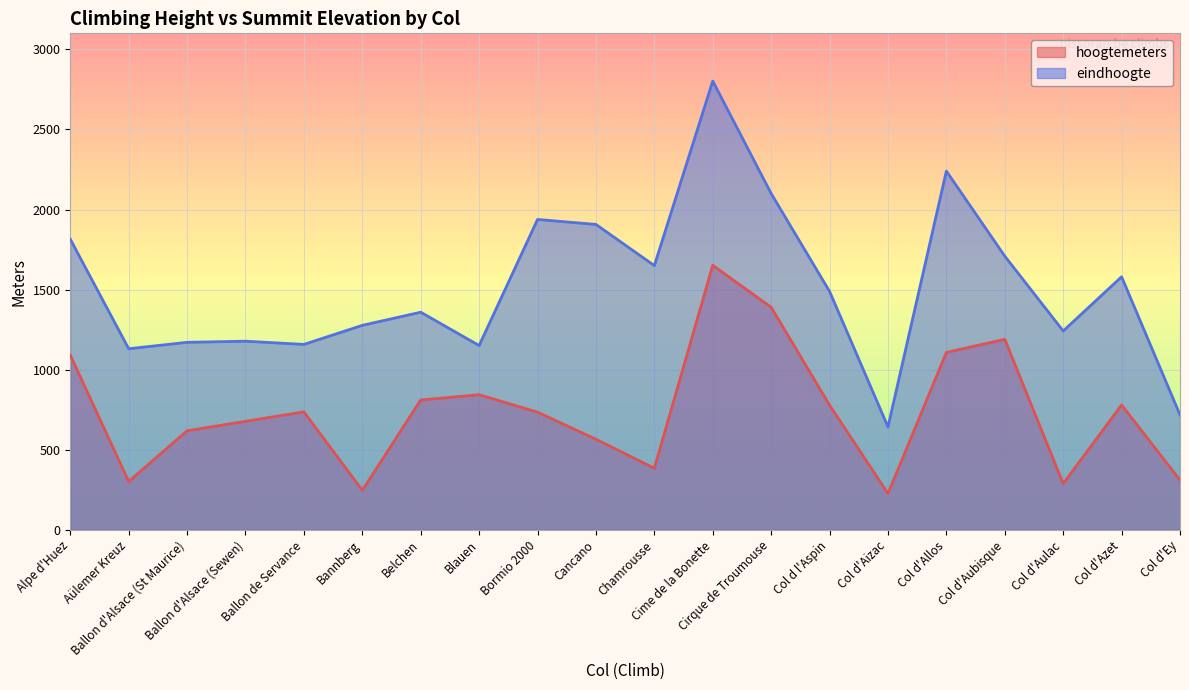

Rank the series by their maximum value, from lowest to highest.

hoogtemeters, eindhoogte